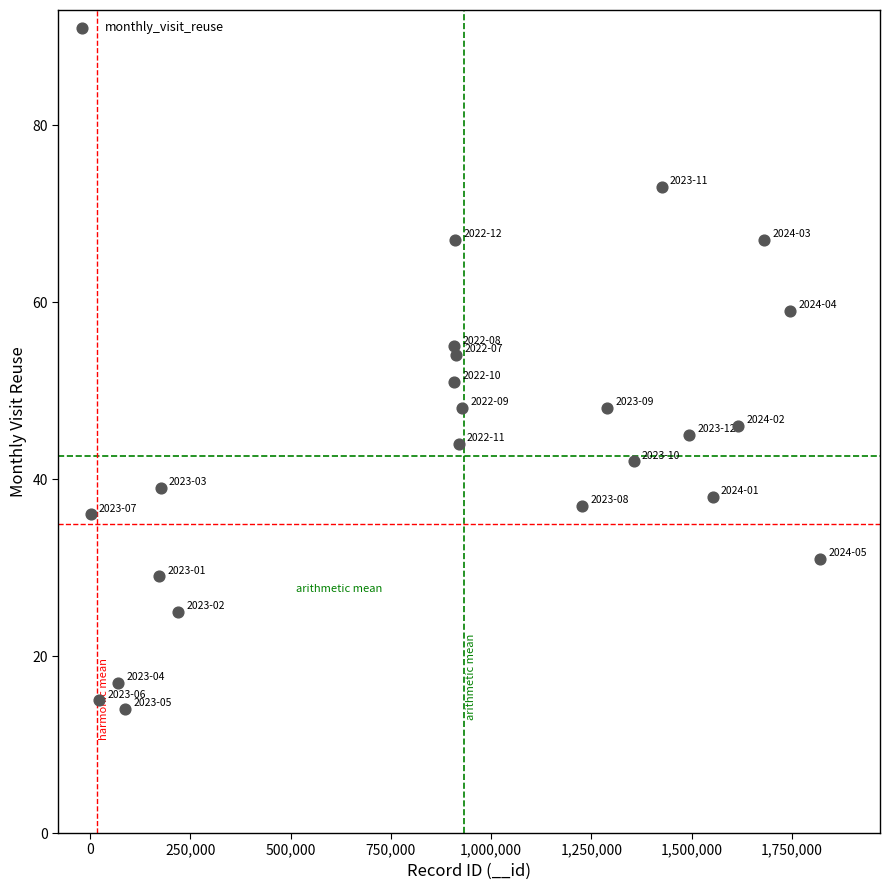

What is the range of X values (max minus min)?

1819358